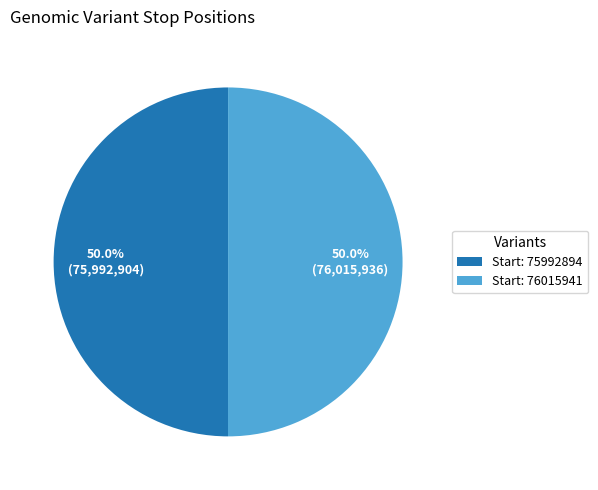

Combined, do Start: 75992894 and Start: 76015941 account for over 50%?

Yes